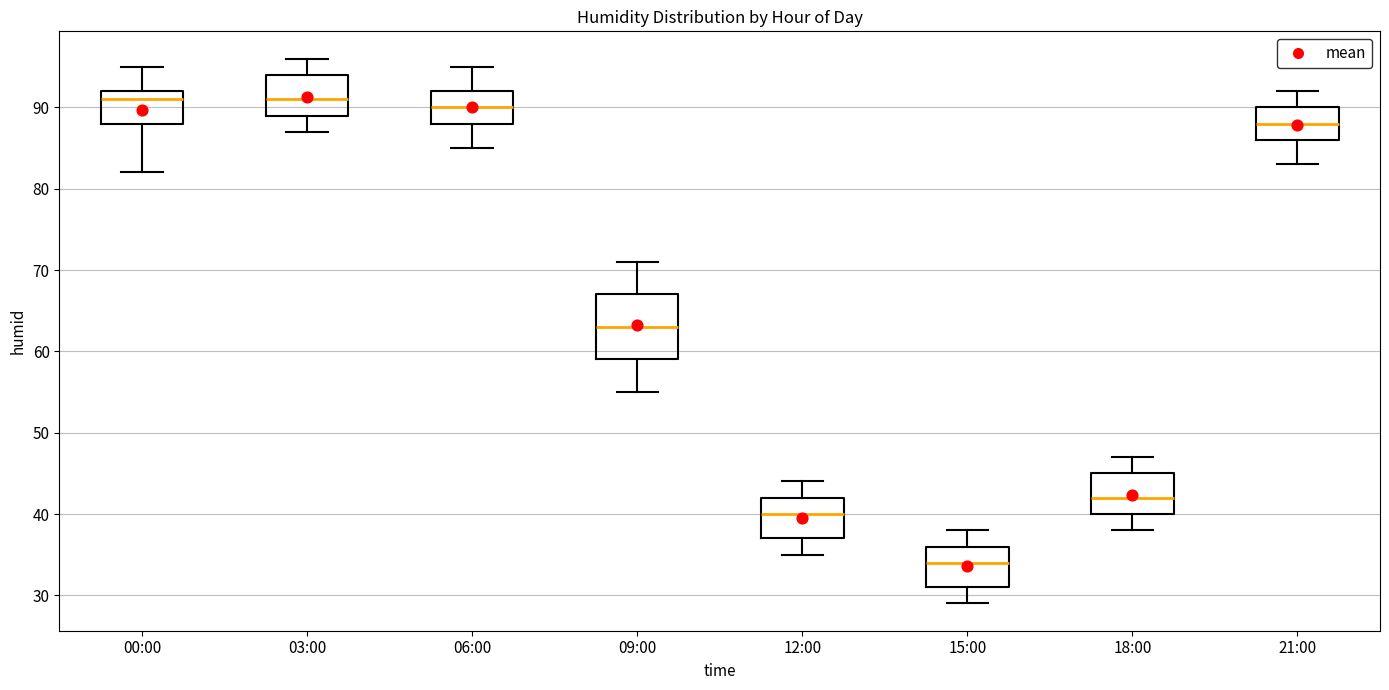

Reading left to right, transcribe this box plot: for each box, give where its median line is, the range the box spans, and where its two whiskers end, as read against the y-axis. The values are not printed on the chart, so give them approximately, as read against the axis.

00:00: median 91, box 88 to 92, whiskers 82 to 95
03:00: median 91, box 89 to 94, whiskers 87 to 96
06:00: median 90, box 88 to 92, whiskers 85 to 95
09:00: median 63, box 59 to 67, whiskers 55 to 71
12:00: median 40, box 37 to 42, whiskers 35 to 44
15:00: median 34, box 31 to 36, whiskers 29 to 38
18:00: median 42, box 40 to 45, whiskers 38 to 47
21:00: median 88, box 86 to 90, whiskers 83 to 92